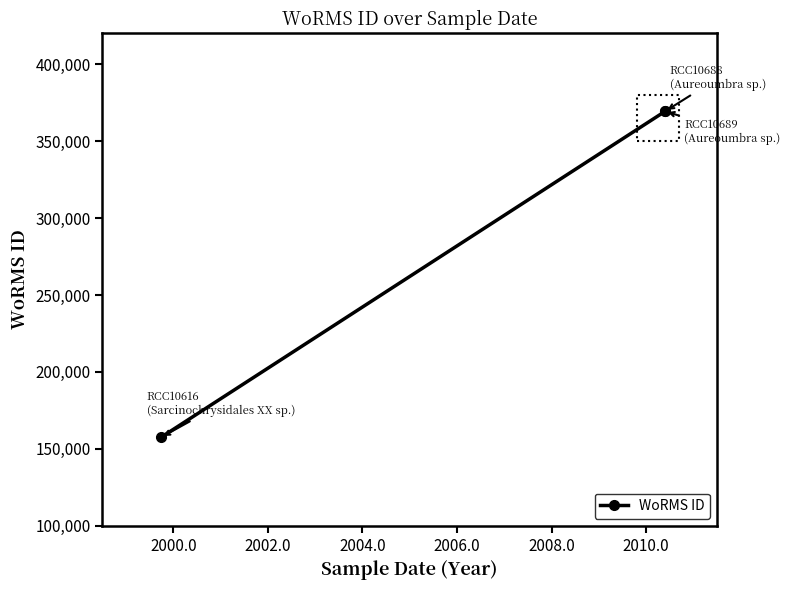

Does the chart display data point markers on the line(s)?

Yes